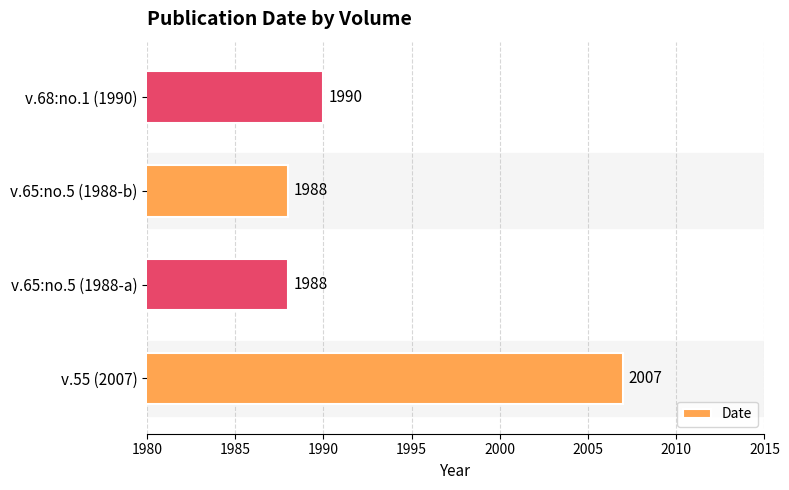

Read the value at v.65:no.5 (1988-a), to the nearest 10.

1990